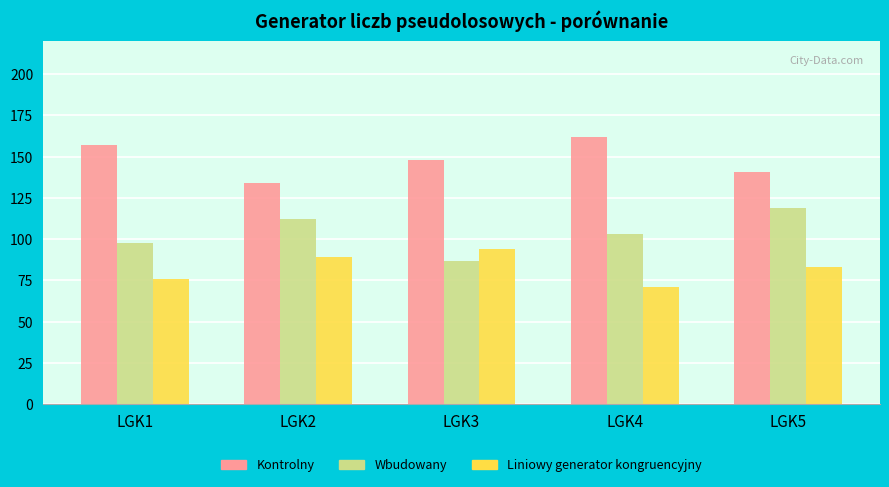

What is the difference between the highest and lowest values at LGK4?

91